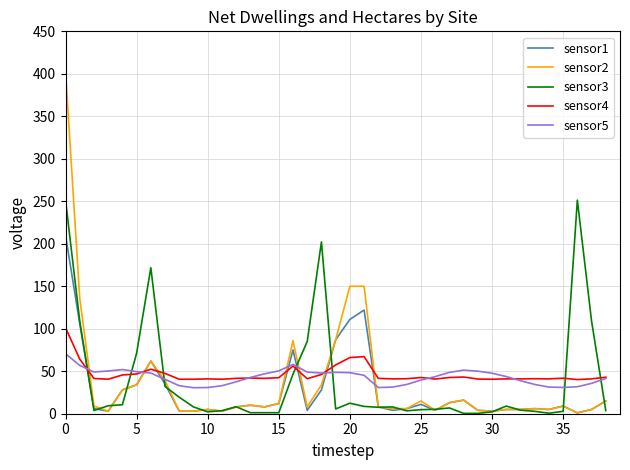

How many values in the sensor4 series are below 41?

8